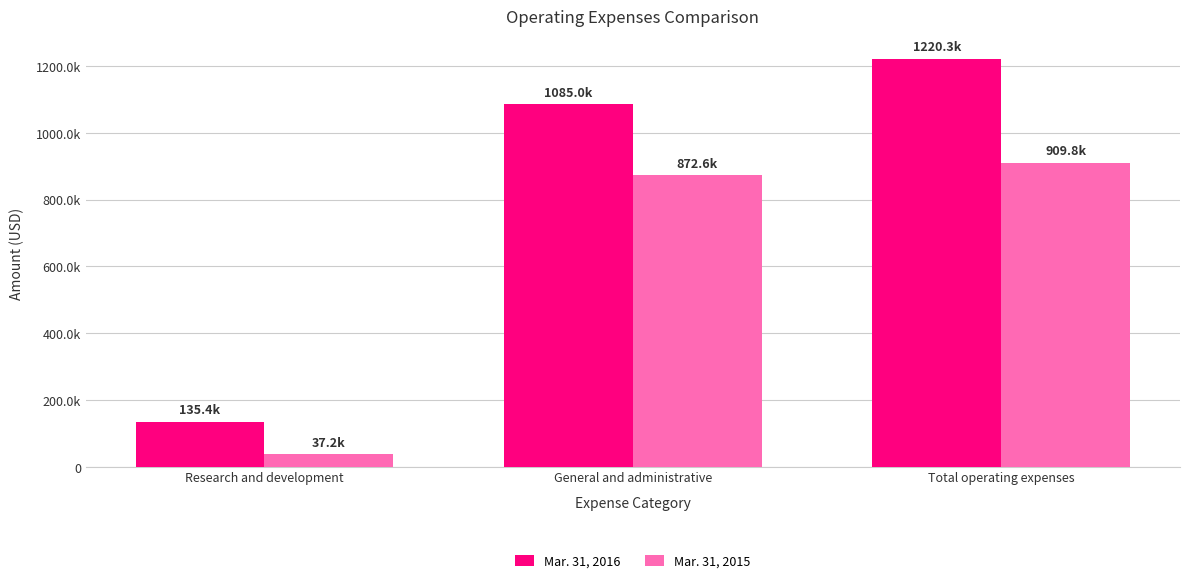

Which series has the largest total across all categories?

Mar. 31, 2016